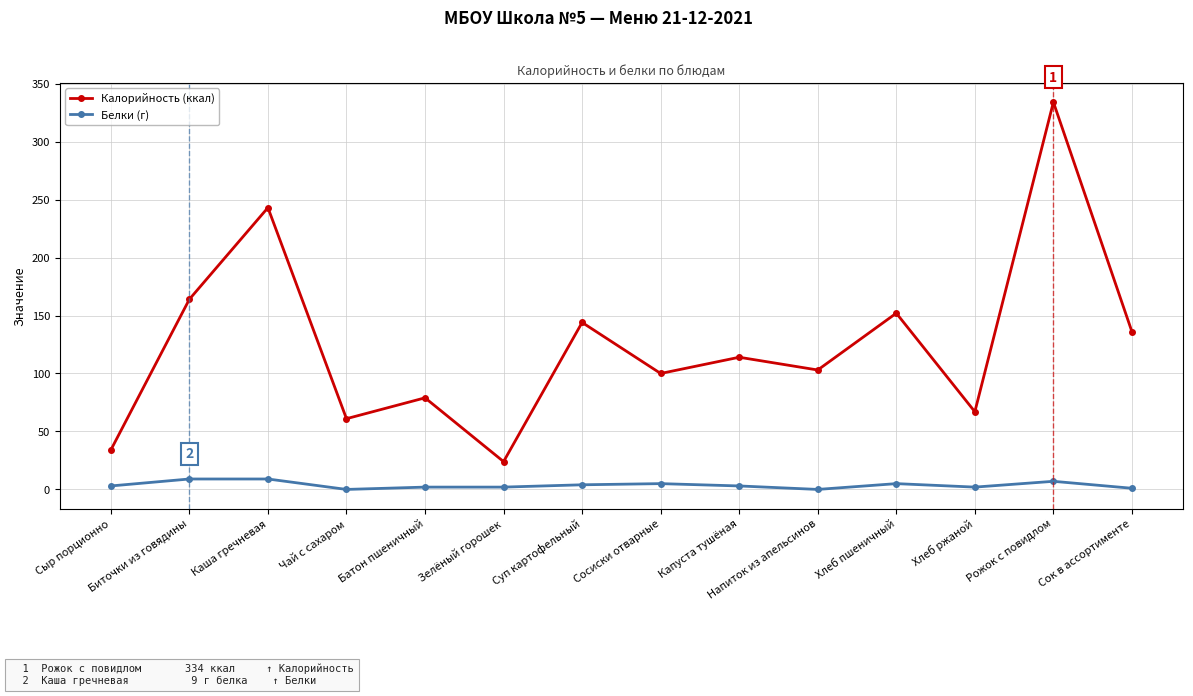

Rank the series by their maximum value, from highest to lowest.

Калорийность (ккал), Белки (г)